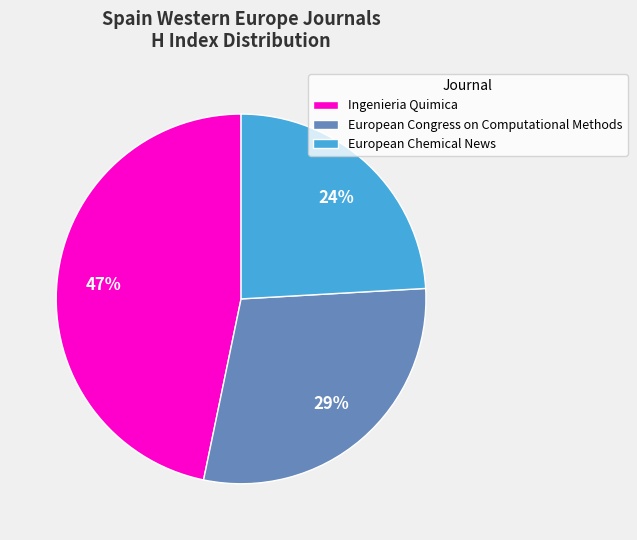

True or false: Ingenieria Quimica accounts for 40% of the total.

False